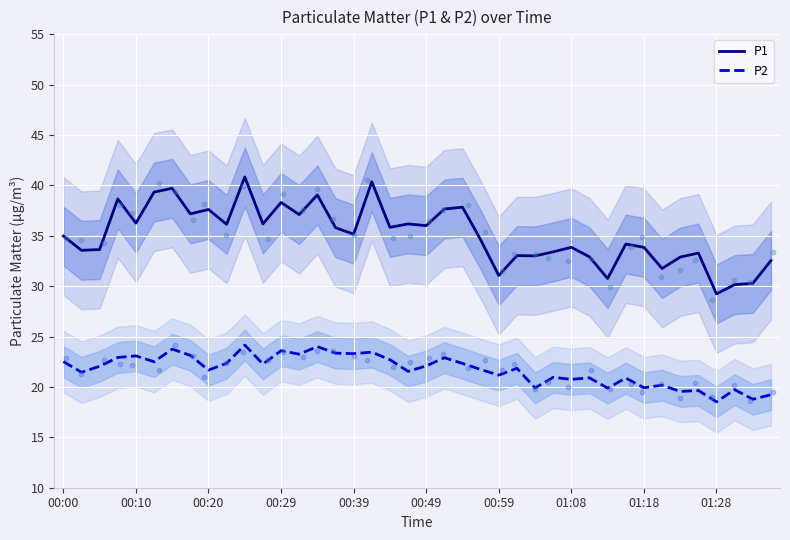

What are all the series names shown in the legend?

P1, P2